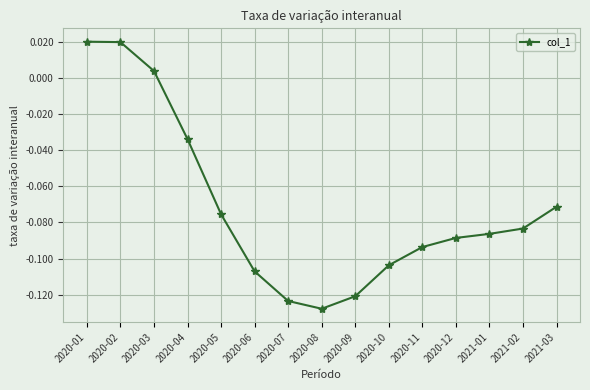

At which label does the data first exceed 0?

2020-01